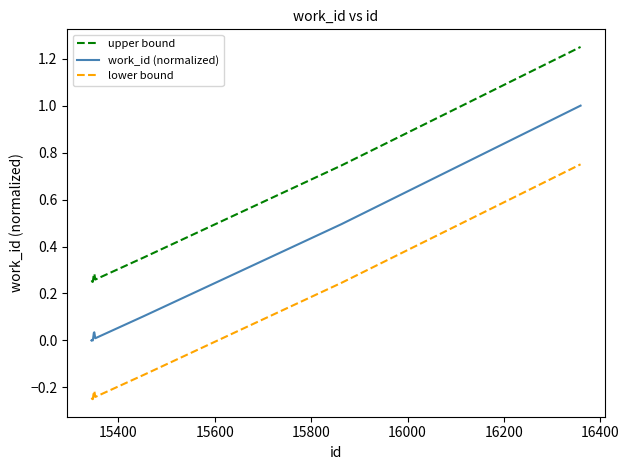

How many lower bound values are between 0 and 1?

2